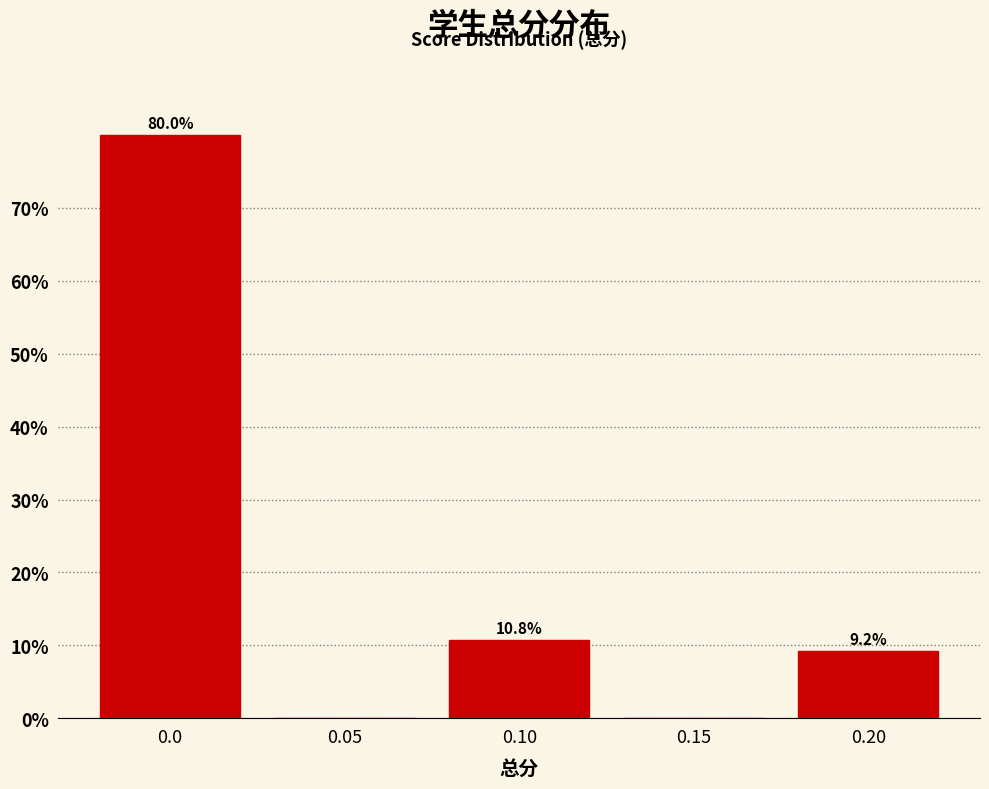

Reading left to right, extract all data points from this chart.

0.0=80.0	0.05=0.0	0.10=10.8	0.15=0.0	0.20=9.2